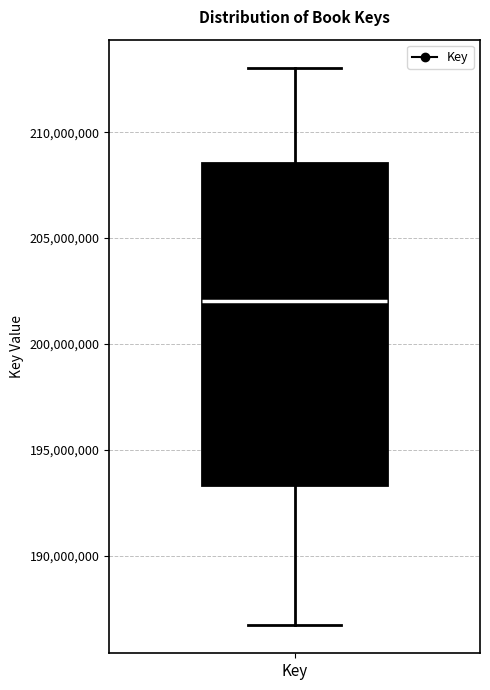

Where does the median line of the box for Key sit on the y-axis? The values are not printed on the chart, so give them approximately, as read against the axis.

202000000